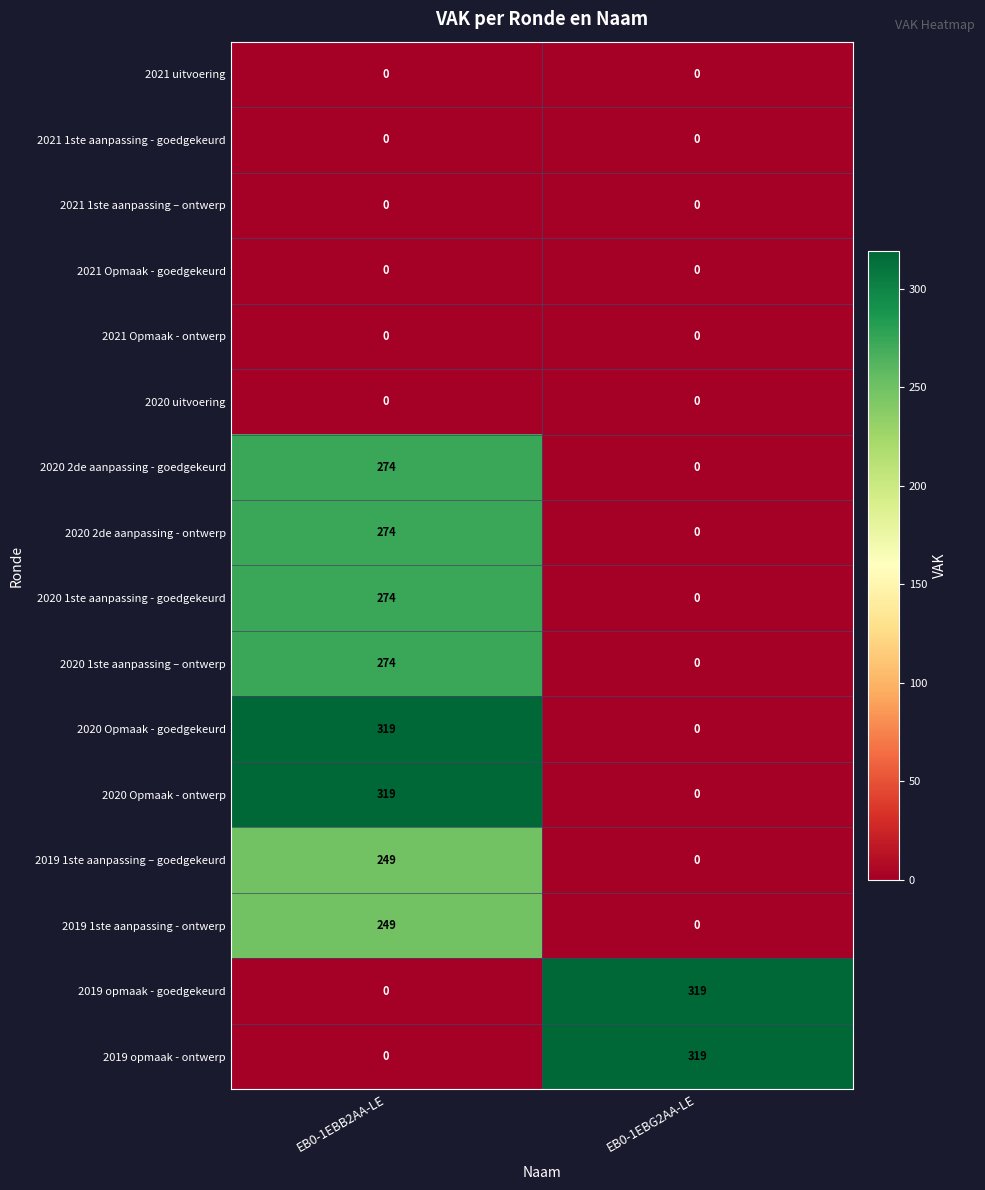

What is the sum of all 2019 opmaak - goedgekeurd values?

319